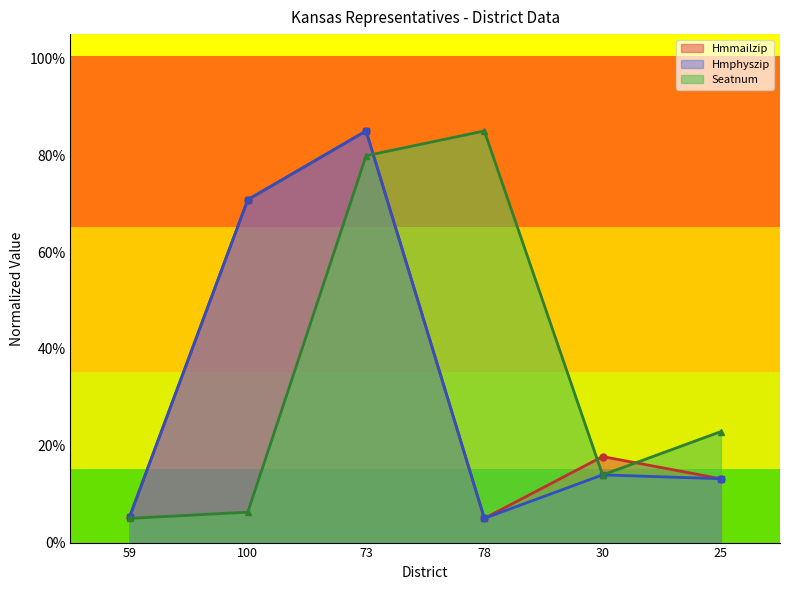

List the series in order of their peak value, highest first.

Hmmailzip, Hmphyszip, Seatnum